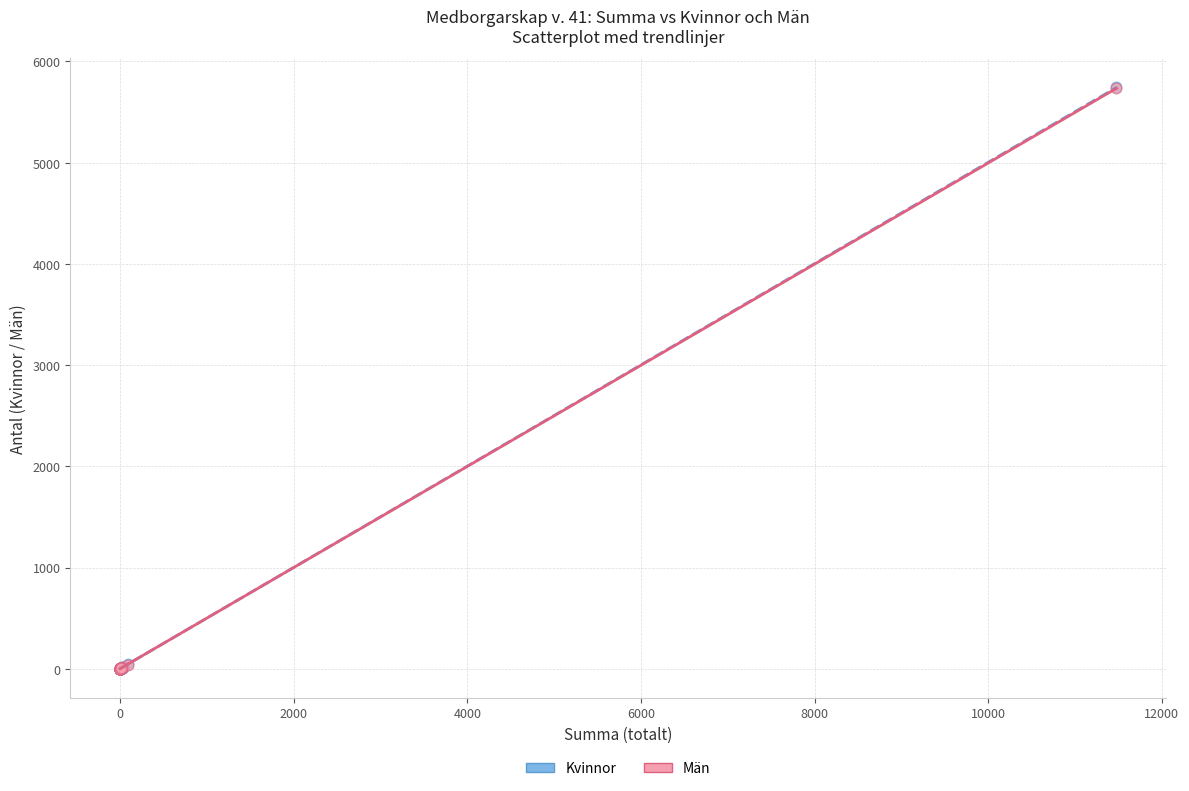

What are all the series names shown in the legend?

Kvinnor, Män